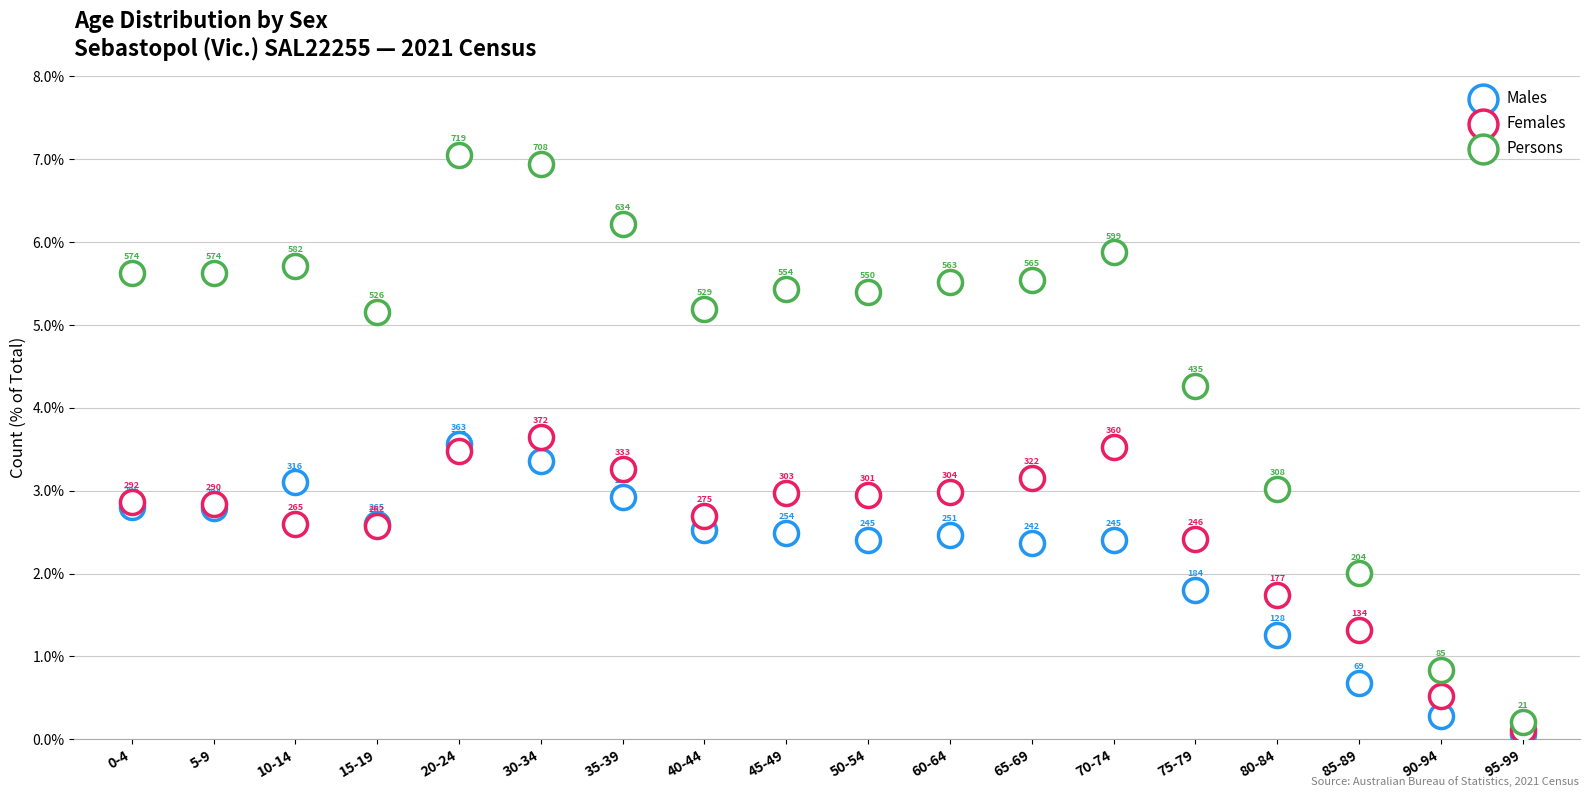

Which series reaches the maximum Y coordinate?

Persons